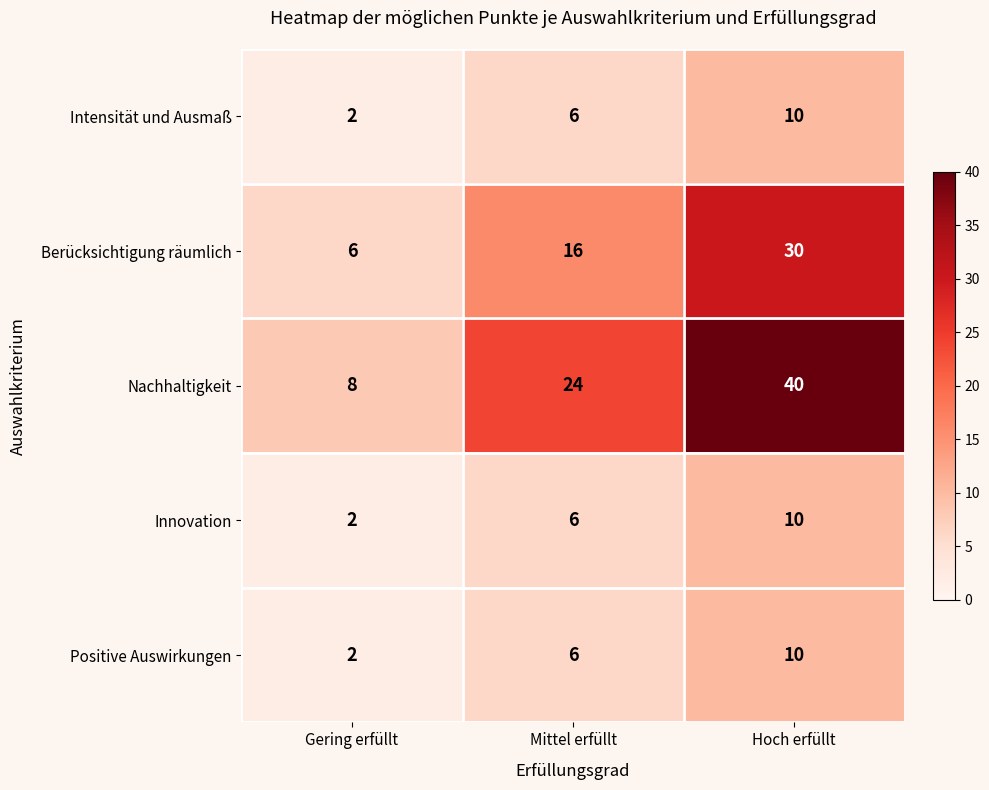

The value of Innovation at Mittel erfüllt is 6. True or false?

True